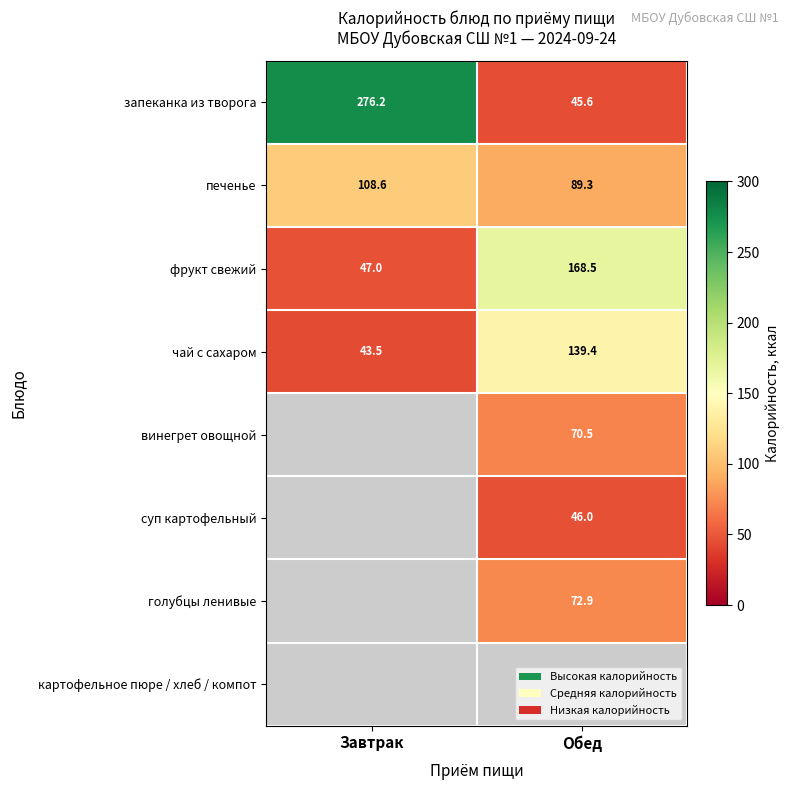

At which label does запеканка из творога first exceed 276?

Завтрак